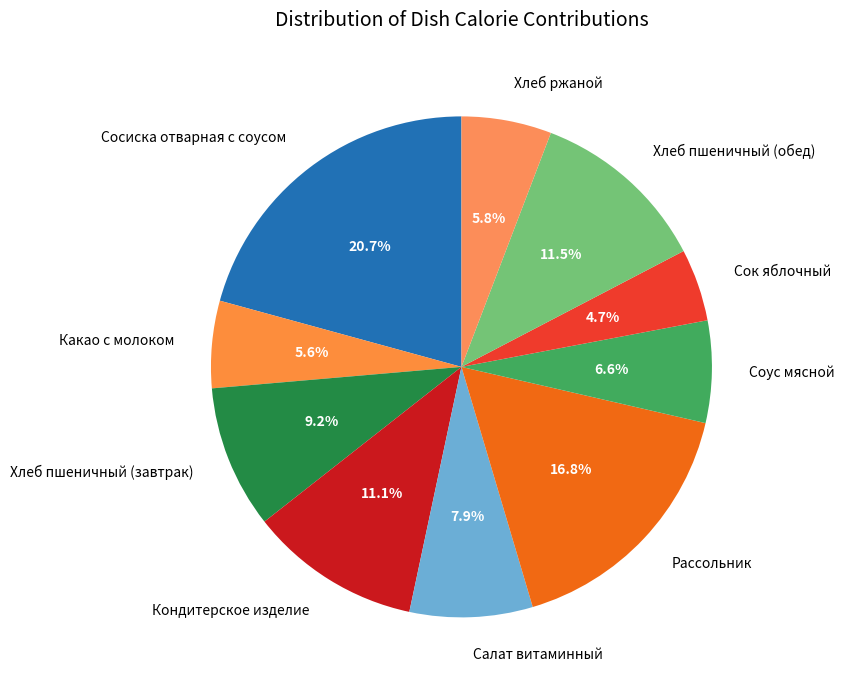

Which category has the biggest portion of the pie?

Сосиска отварная с соусом